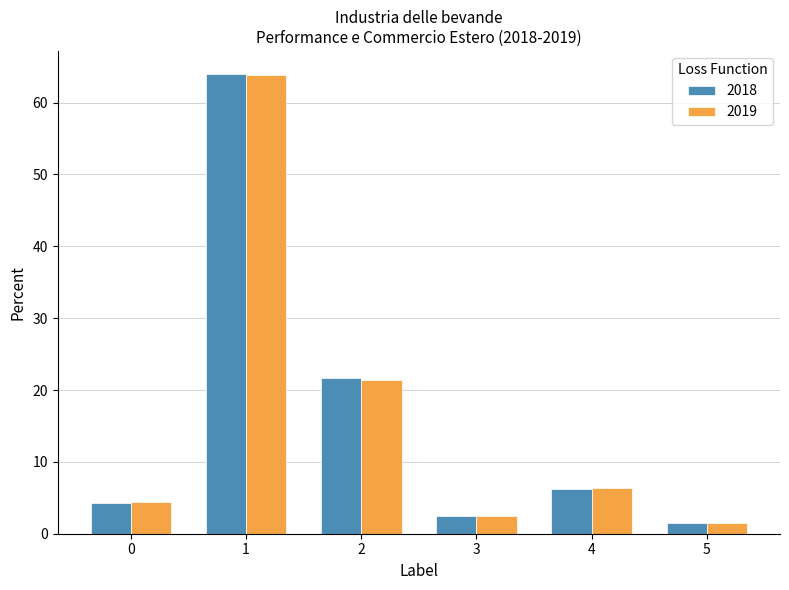

How many data points in 2018 are less than 6?

3